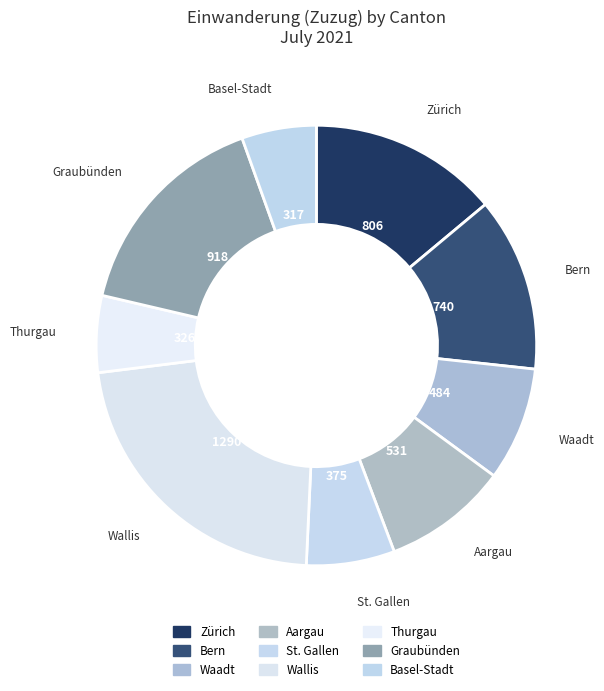

What is the largest slice in the pie chart?

Wallis